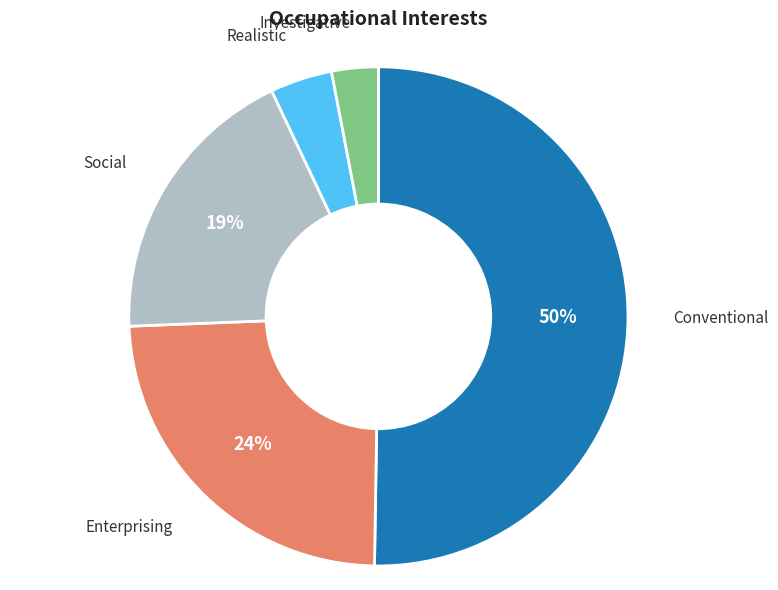

Approximately how many times larger is the value at Enterprising compared to Conventional?

0.5